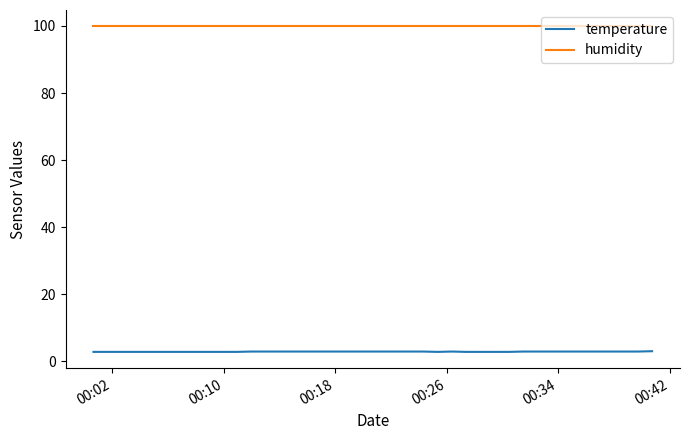

Which series has the largest total across all categories?

humidity